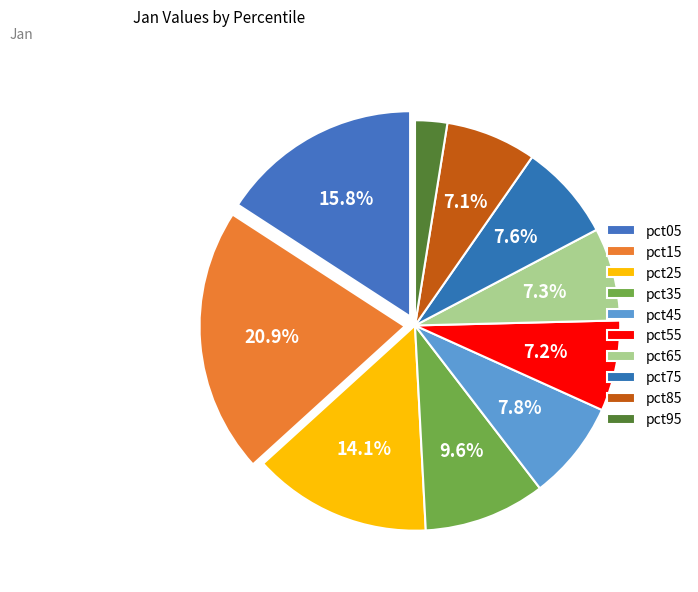

Is the sum of pct85 and pct25 greater than half?

No